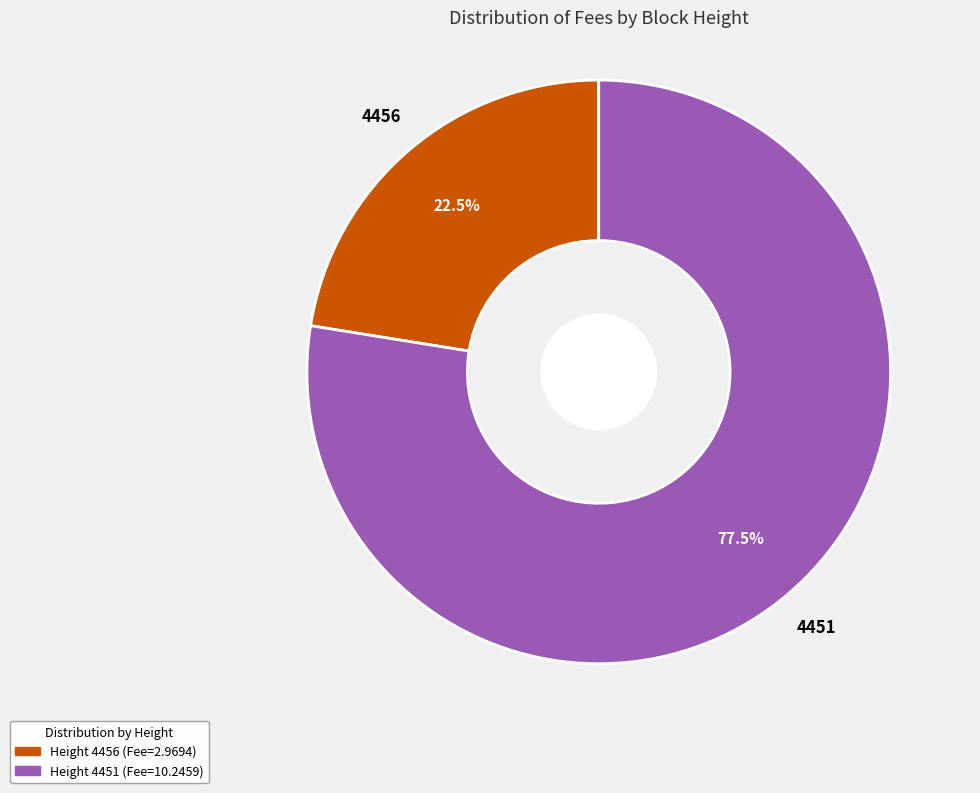

Count the number of slices in the pie.

2